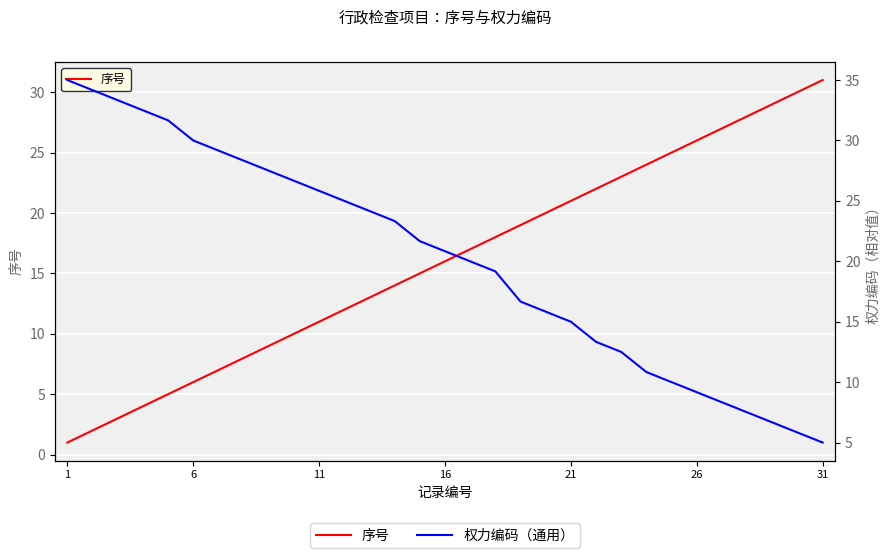

How many data points in 权力编码（通用） are less than 20?

14